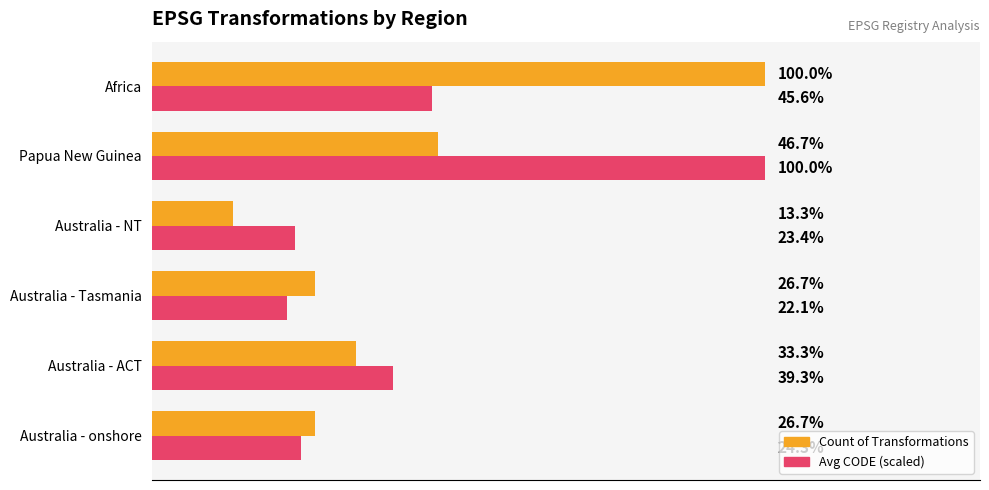

What are all the series names shown in the legend?

Count of Transformations, Avg CODE (scaled)